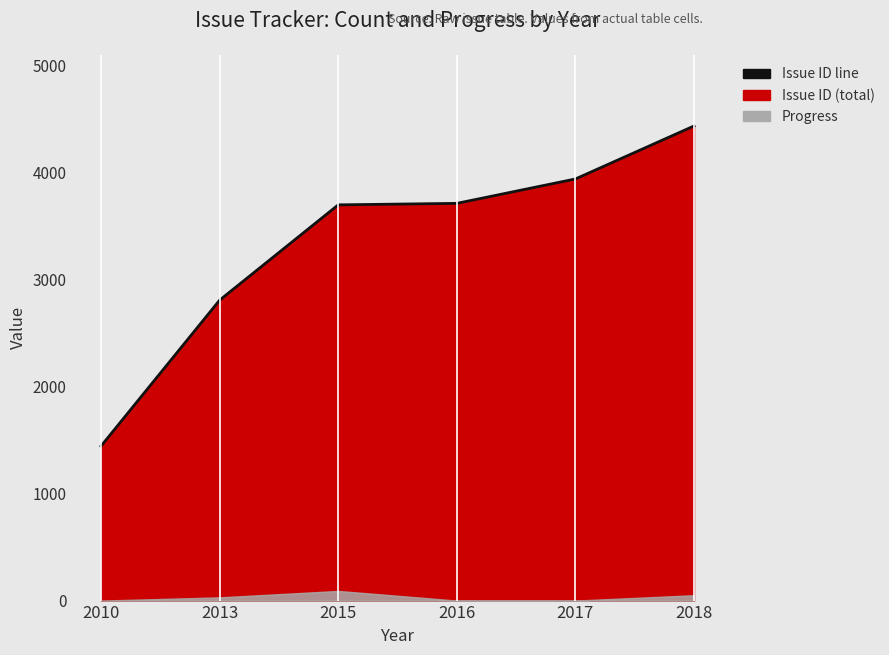

Which label corresponds to the smallest value in the chart?

2010